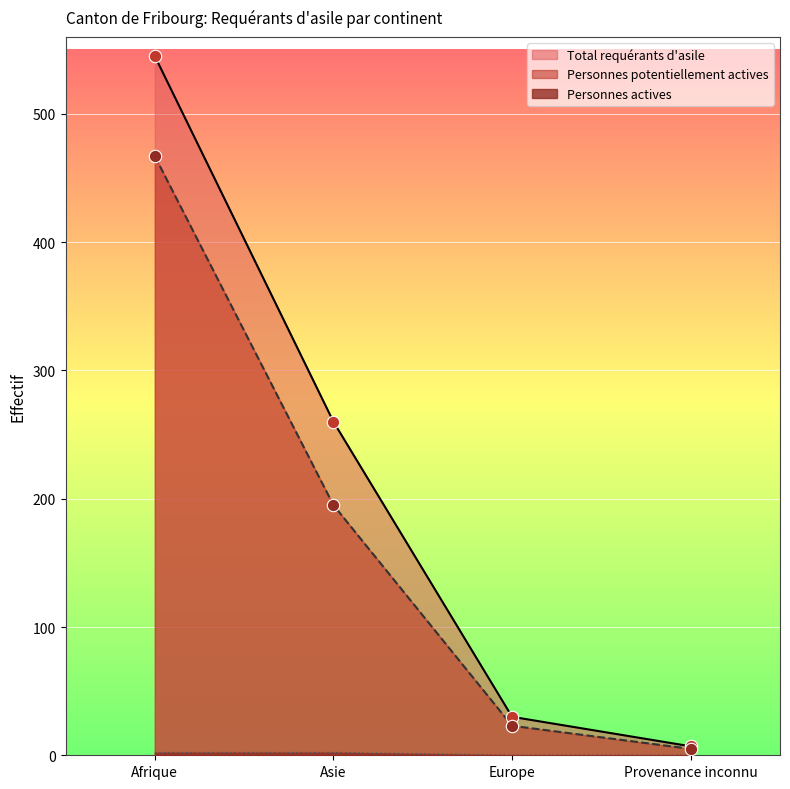

At which category is the sum across all series the highest?

Afrique